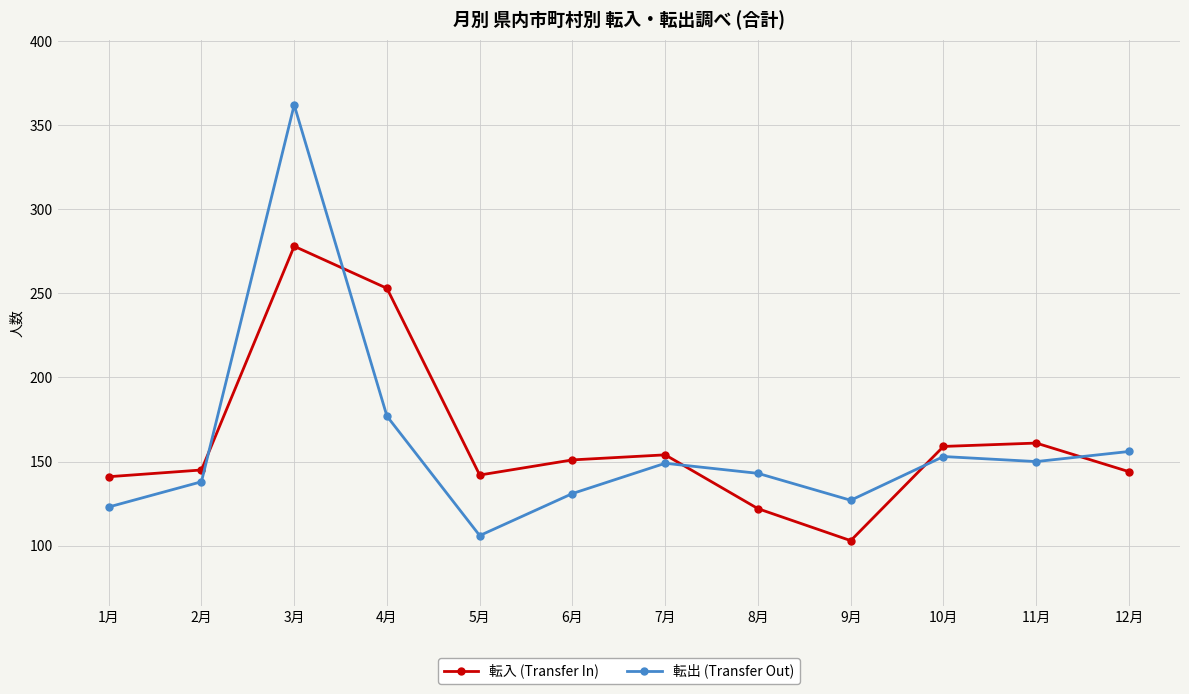

What is the sum of all 転出 (Transfer Out) values?

1915